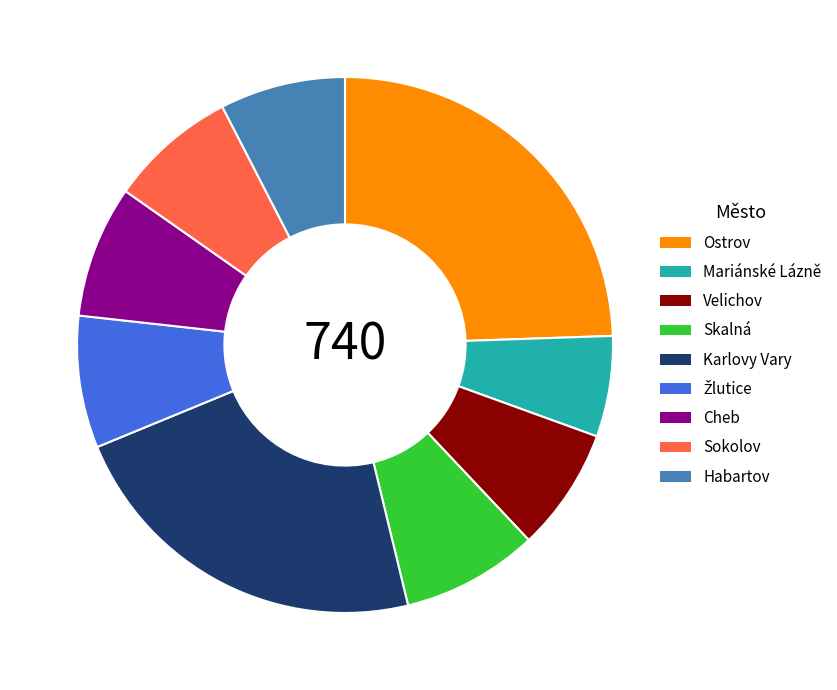

The Sokolov slice represents 8% of the pie. True or false?

True